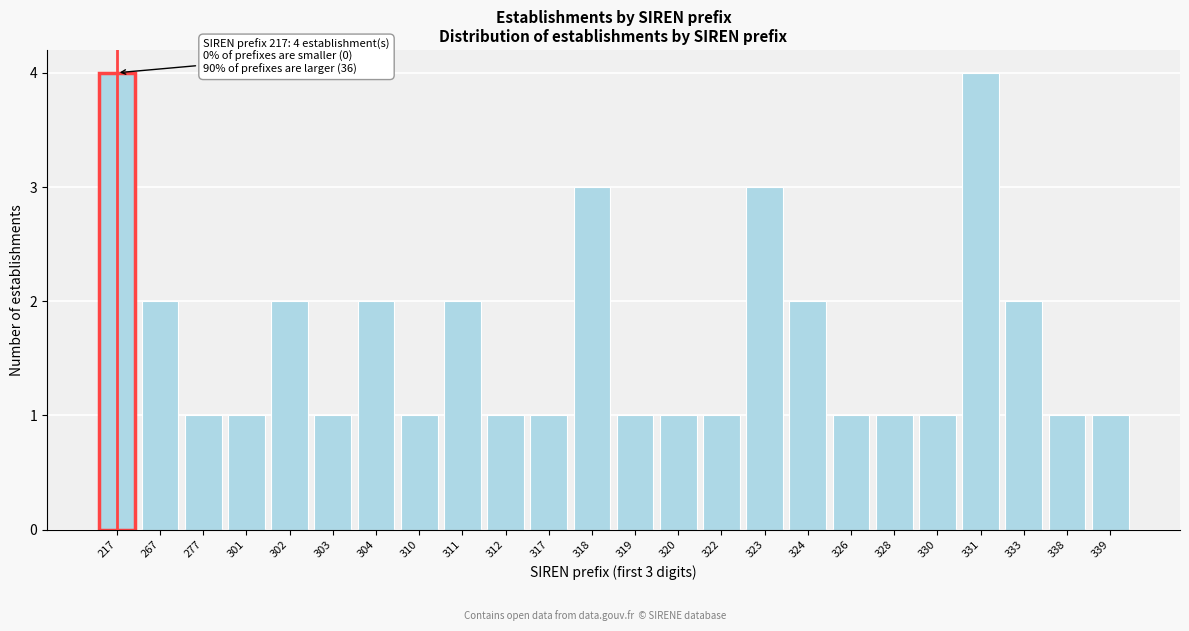

Reading left to right, transcribe all the data shown in this chart.

4	2	1	1	2	1	2	1	2	1	1	3	1	1	1	3	2	1	1	1	4	2	1	1